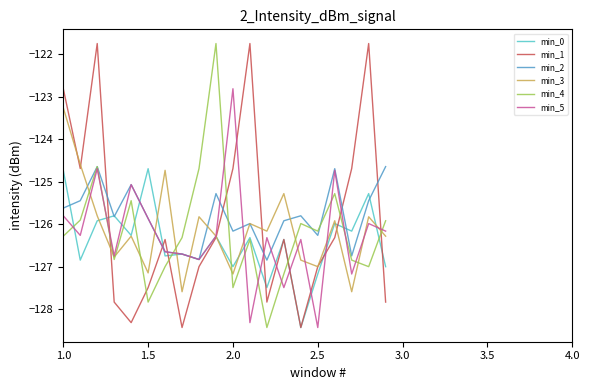

Does the chart have visible grid lines?

No